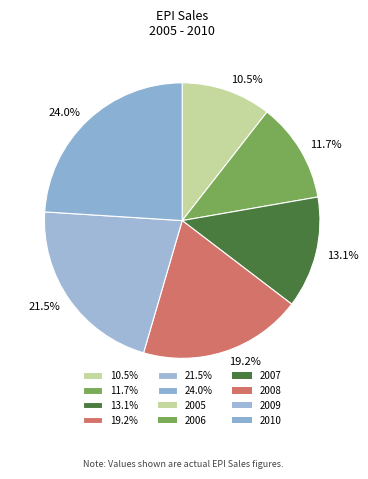

What is the largest slice in the pie chart?

24.0%